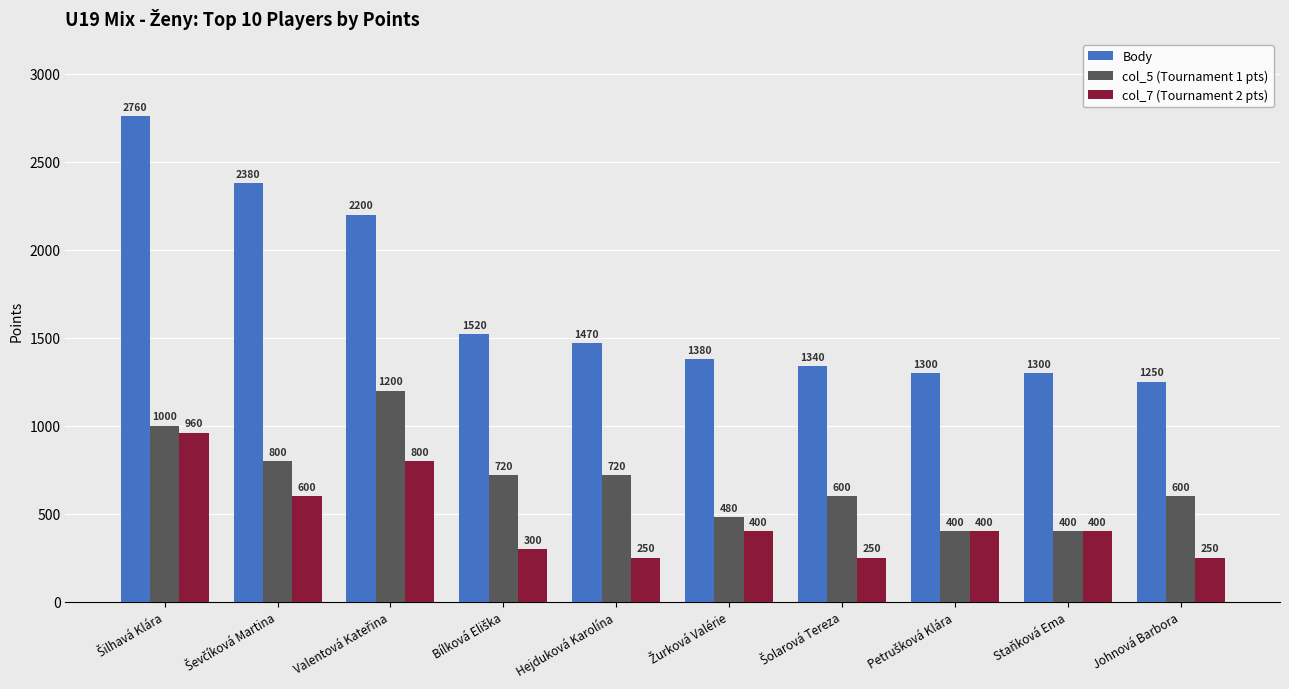

Reading right to left, transcribe all the data shown in this chart.

Body: 1250	1300	1300	1340	1380	1470	1520	2200	2380	2760
col_5 (Tournament 1 pts): 600	400	400	600	480	720	720	1200	800	1000
col_7 (Tournament 2 pts): 250	400	400	250	400	250	300	800	600	960